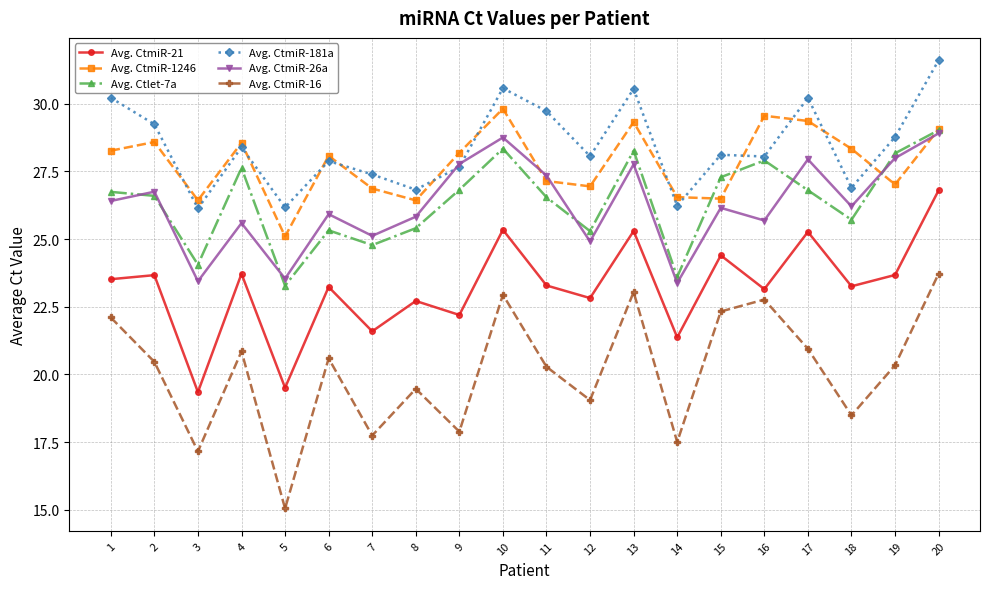

Is the value of Avg. CtmiR-181a at 13 greater than the value of Avg. Ctlet-7a at 7?

Yes